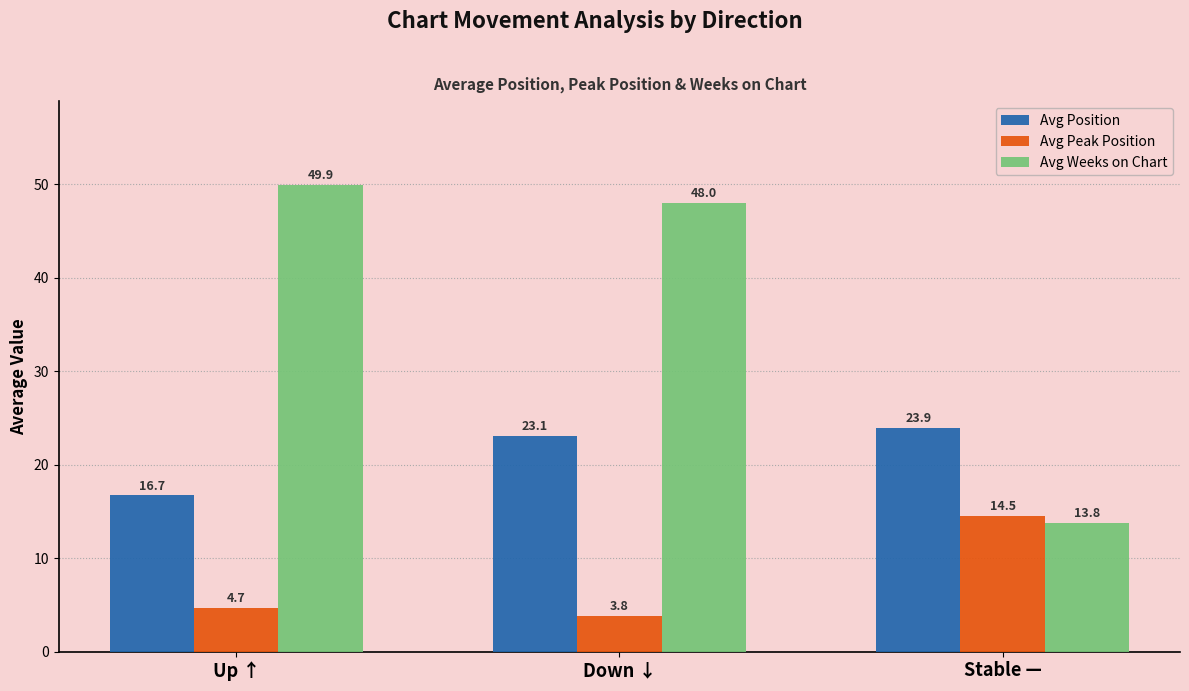

What value does the Avg Peak Position series have at Up ↑?

4.7